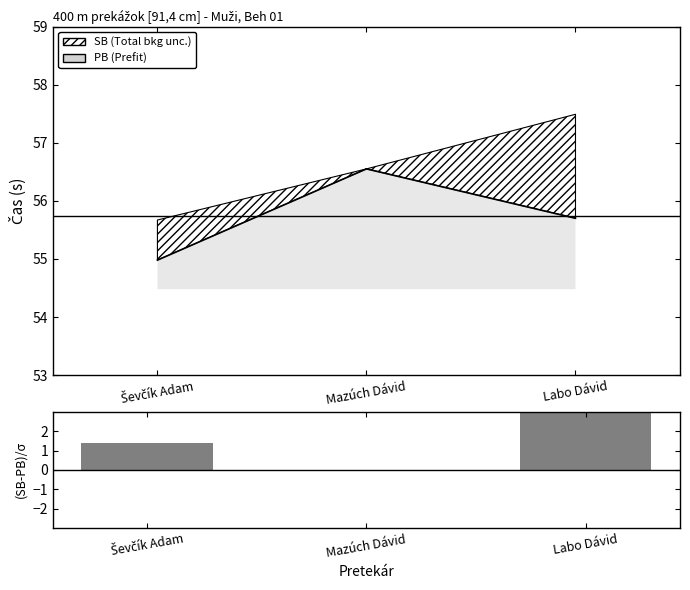

How many values exceed 1?

2